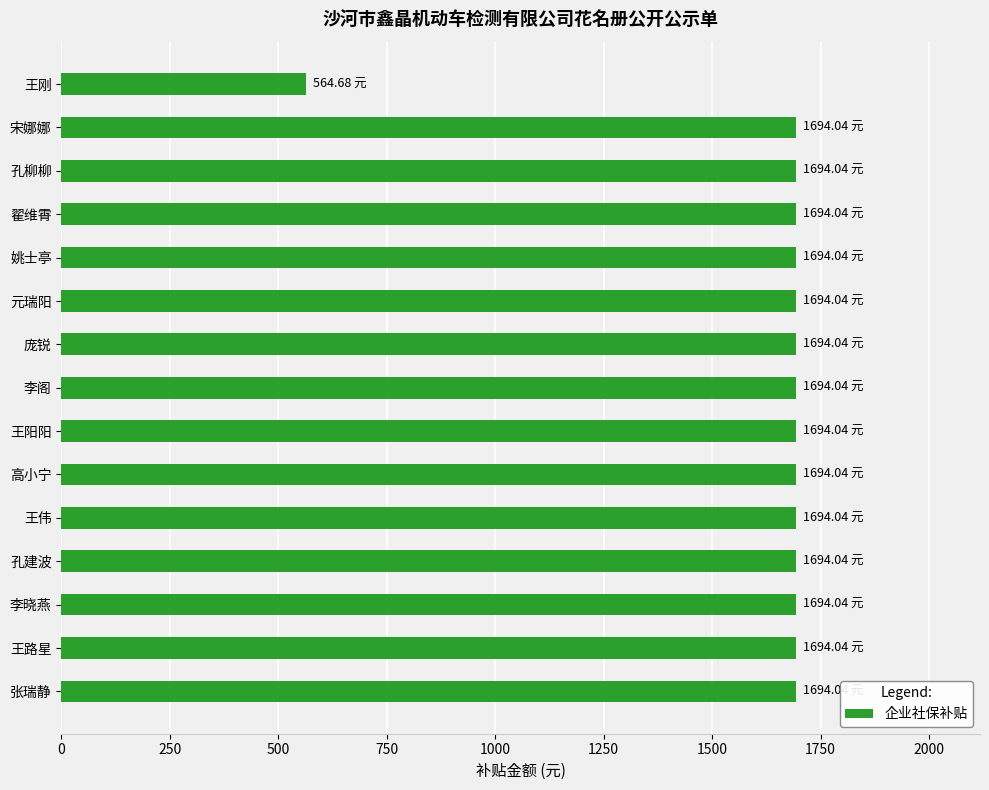

Which label corresponds to the smallest value in the chart?

王刚